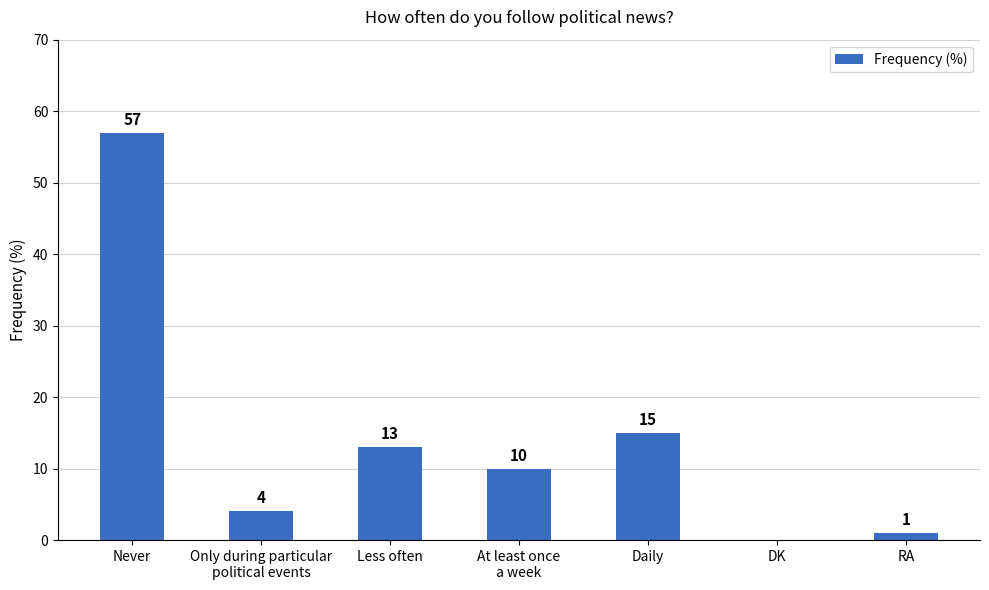

Where is the data nearest to the value 28?

Daily